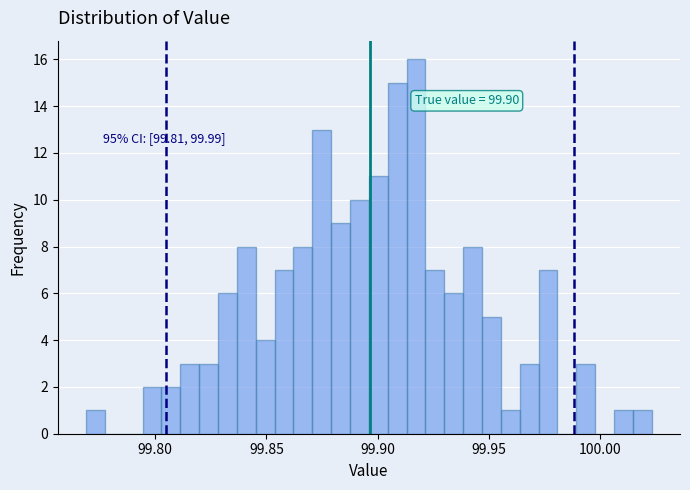

Around what value on the x-axis is the tallest bar? Give the approximate position of its centre, as read against the axis.

99.915